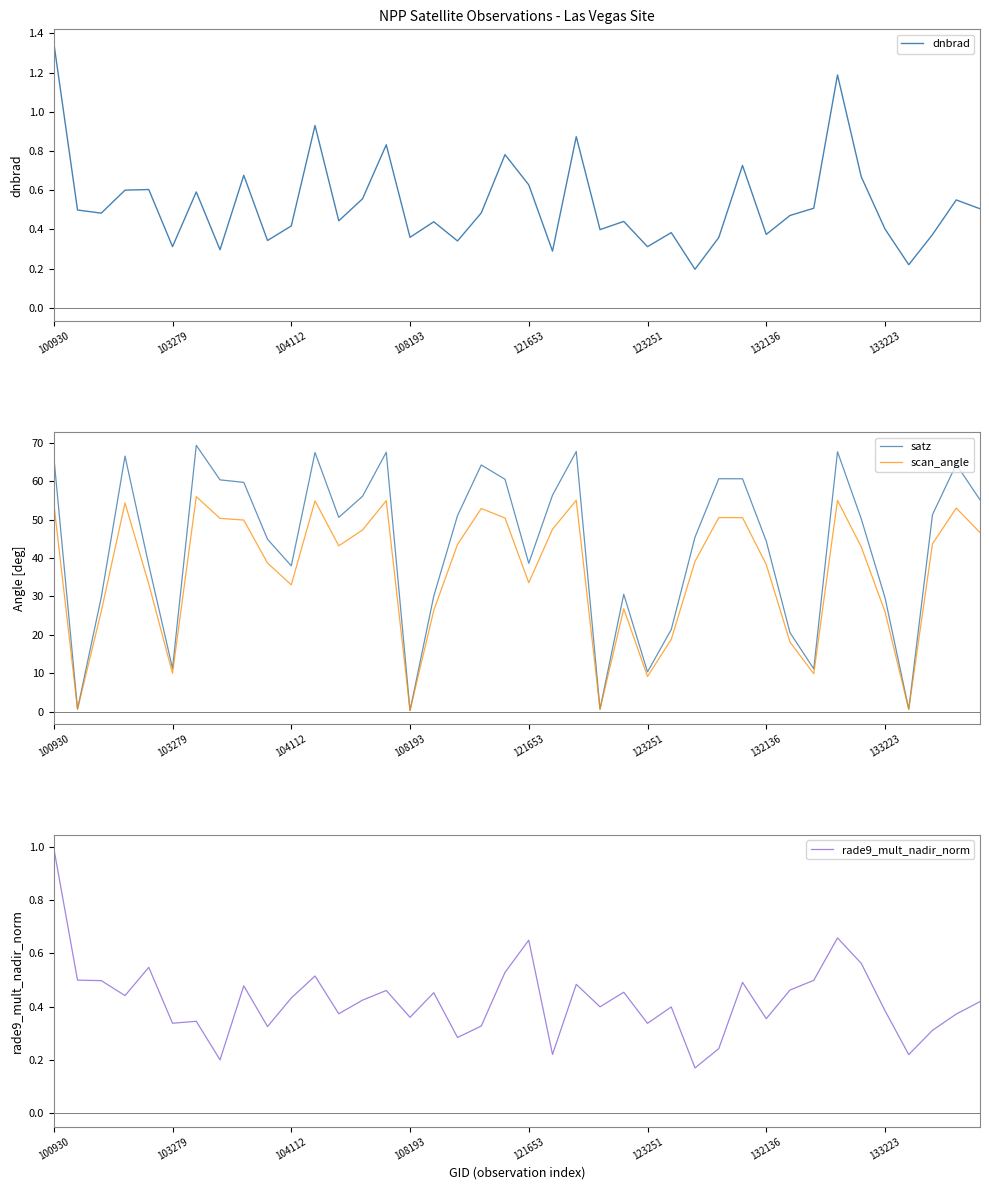

What is the value of the rade9_mult_nadir_norm point at the 38th from the left?

0.3